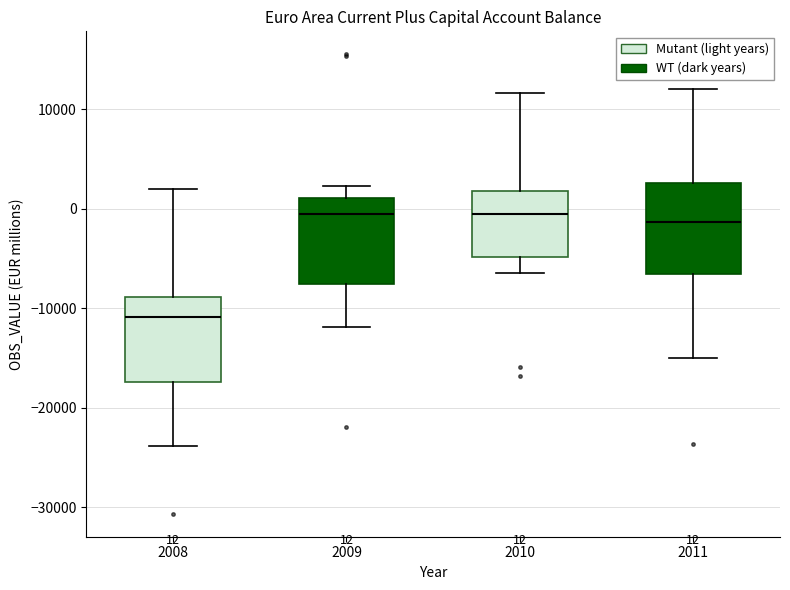

Which box has the lowest median line?

2008